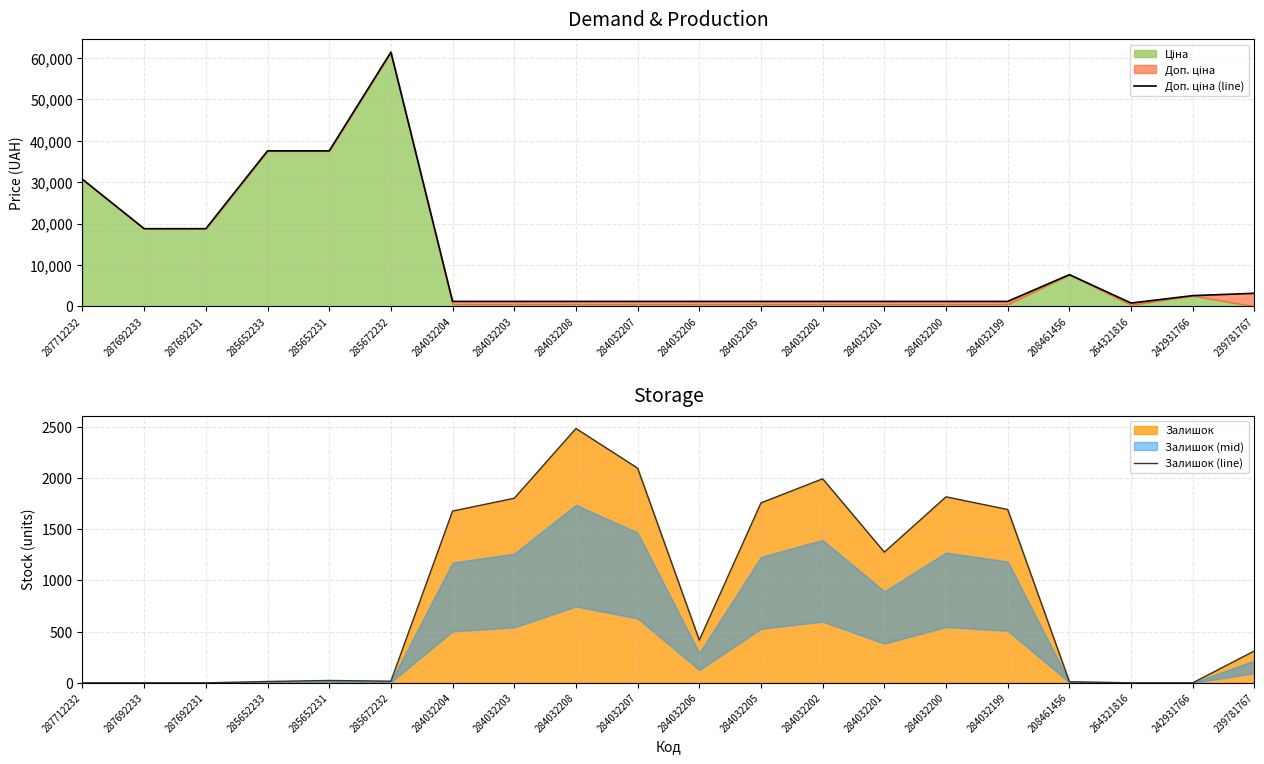

Which series has the largest total across all categories?

Доп. ціна (line)